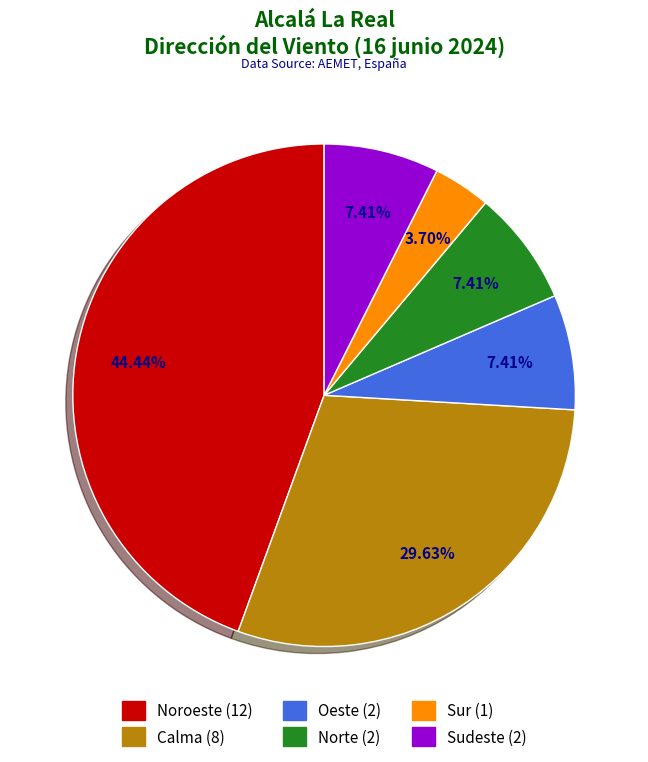

Does any single category account for the majority?

No